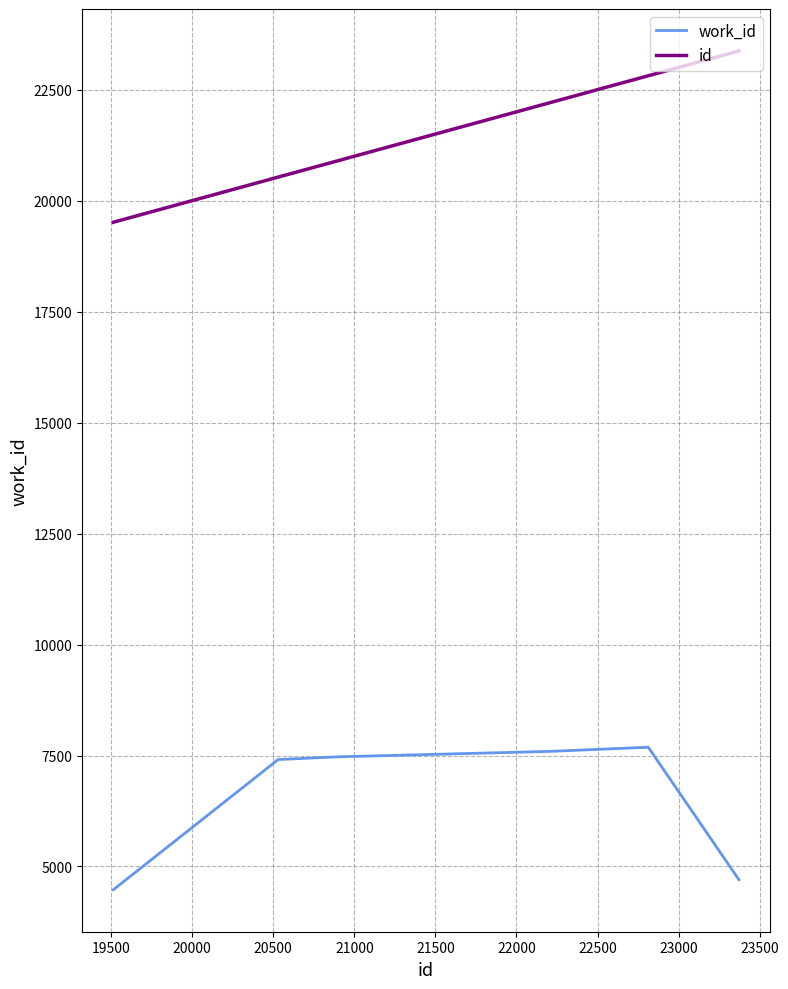

True or false: id and work_id intersect in this chart.

False